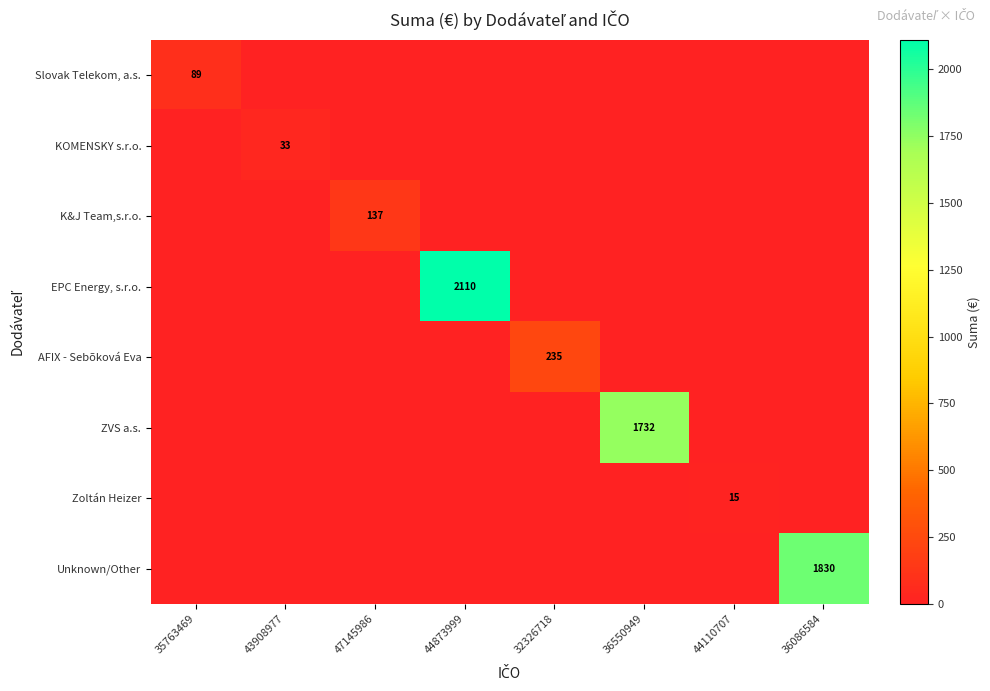

What is the spread (max minus min) of values at 35763469?

88.8